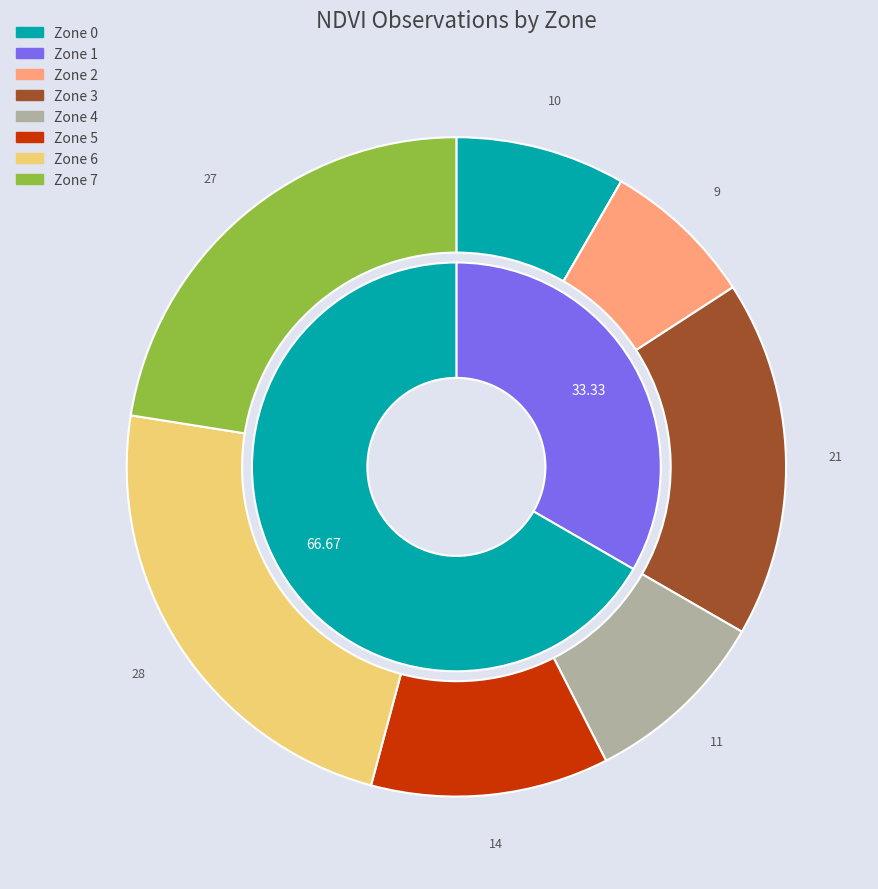

To the nearest percent, what portion does Zone 5 represent?

12%